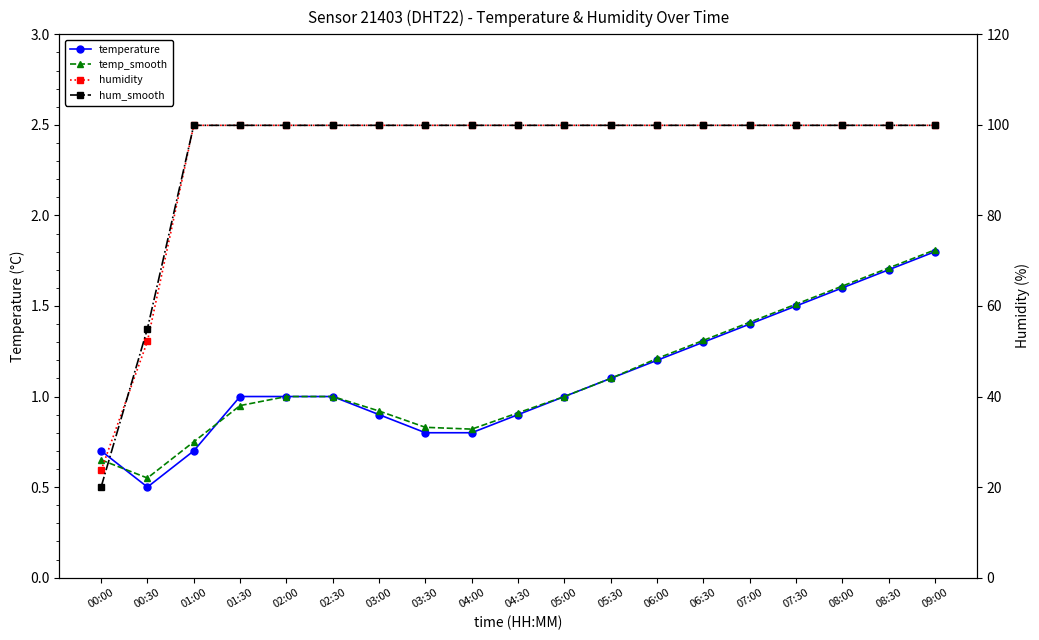

Is it true that hum_smooth equals 99.9 at 05:00?

True